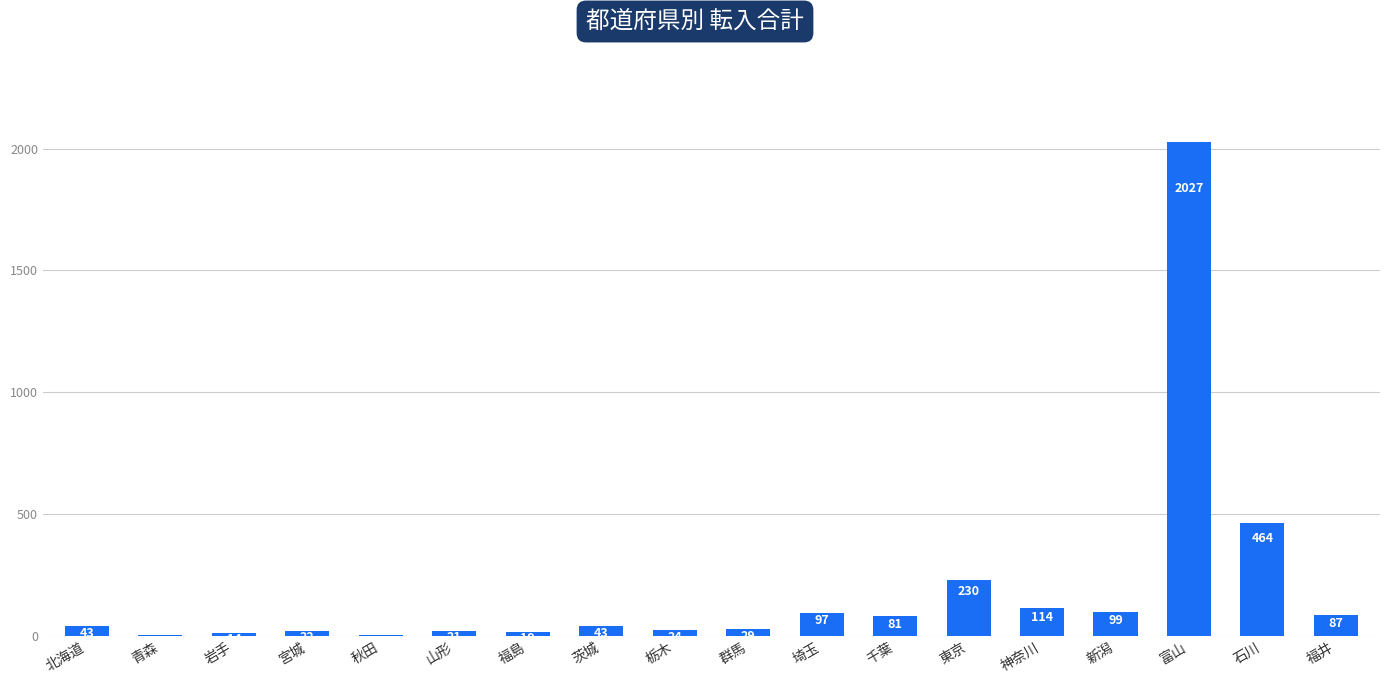

What is the maximum value shown in the chart?

2027